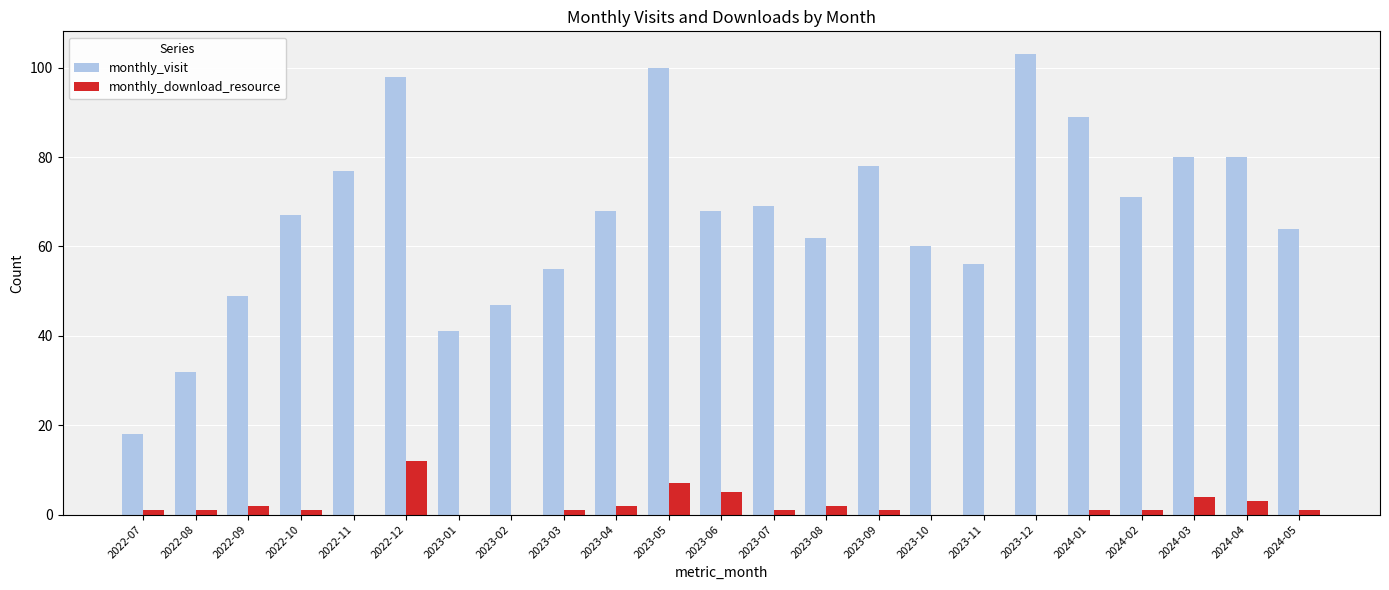

What is the highest value of the monthly_download_resource series?

12